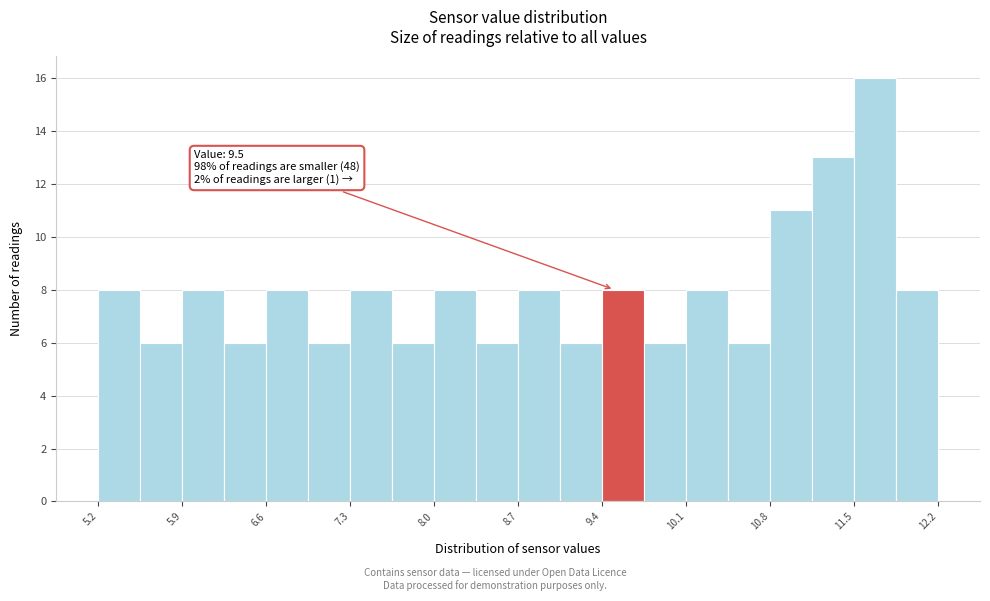

Read against the x-axis, roughly where is the centre of the tallest bar?

11.7